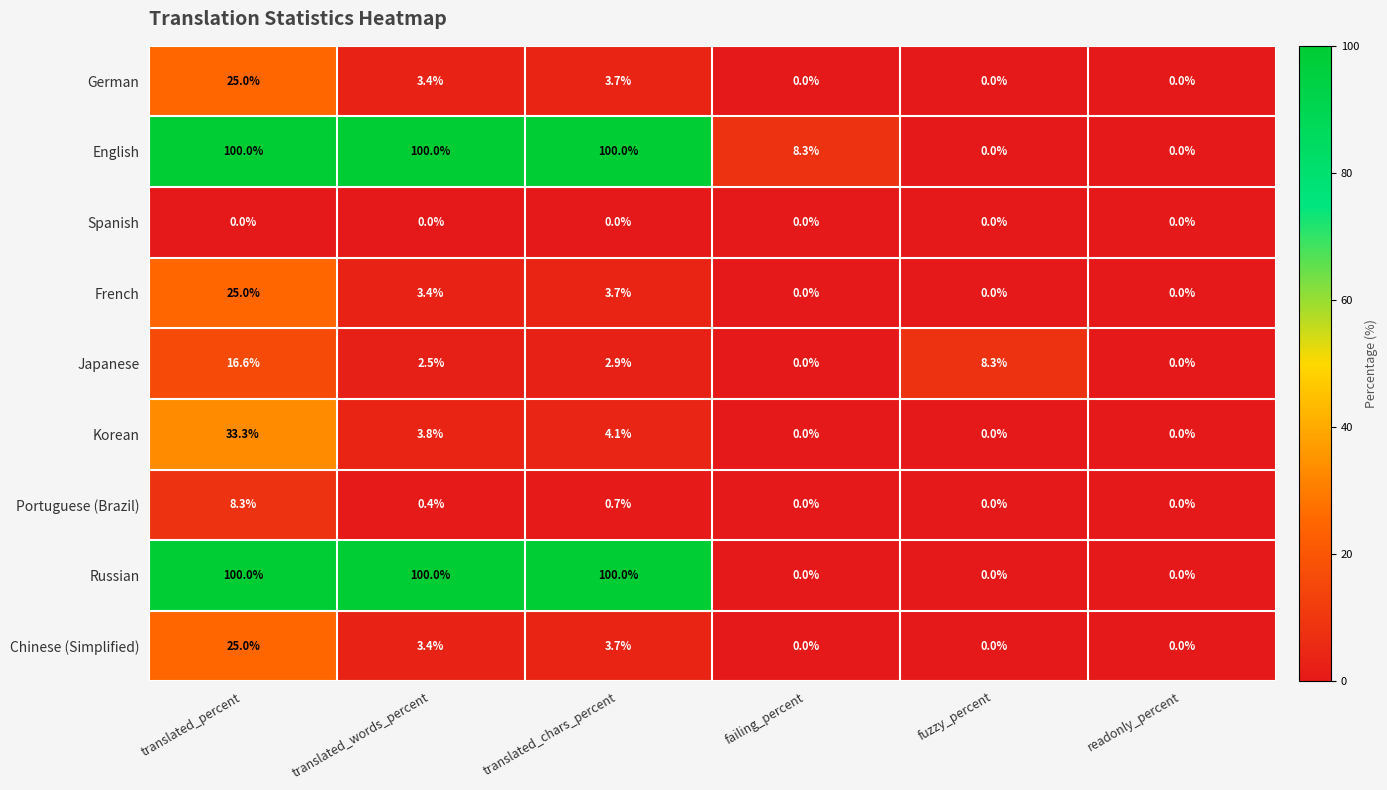

Is it true that German equals 3.7 at translated_chars_percent?

True